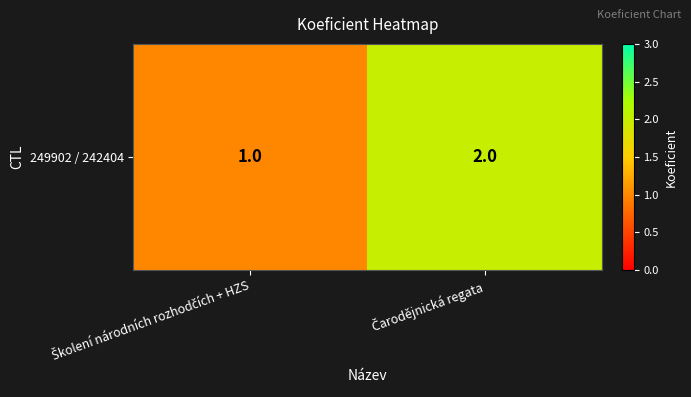

Is it true that the value at Školení národních rozhodčích + HZS is 1?

True